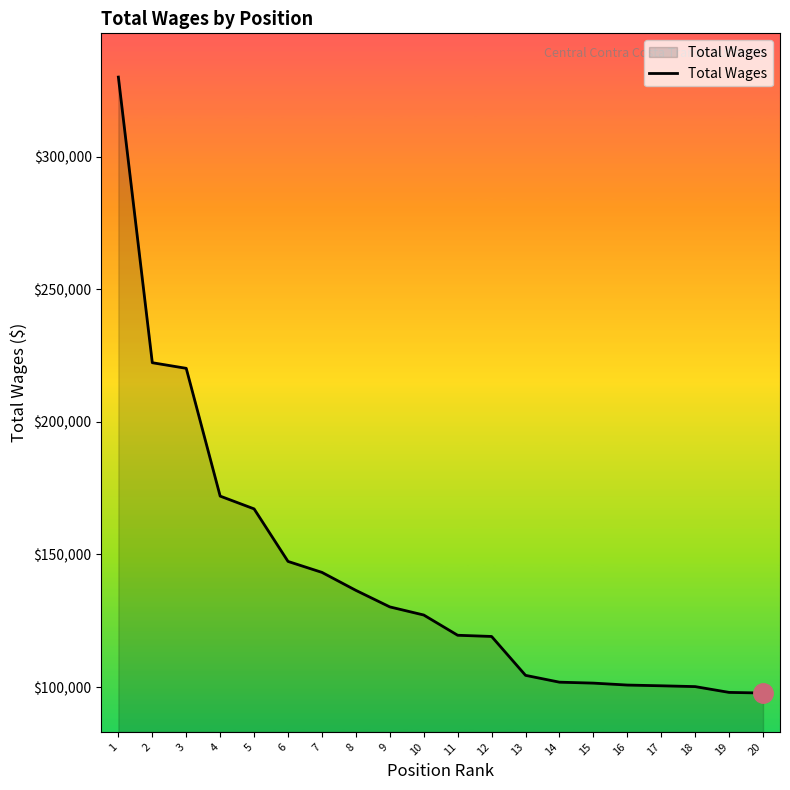

What is the minimum value shown in the chart?

97755